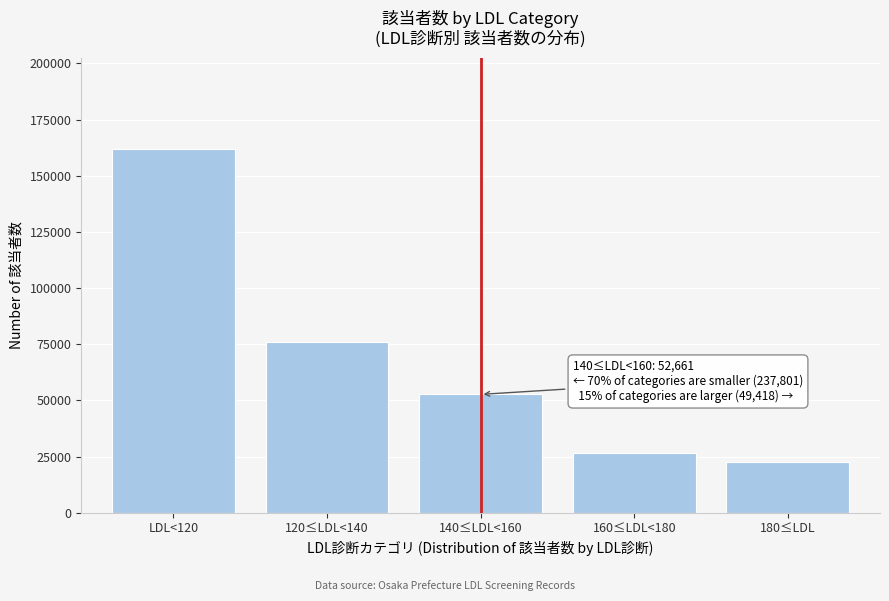

Reading left to right, what are all the values shown in this chart?

162019	75782	52661	26661	22757